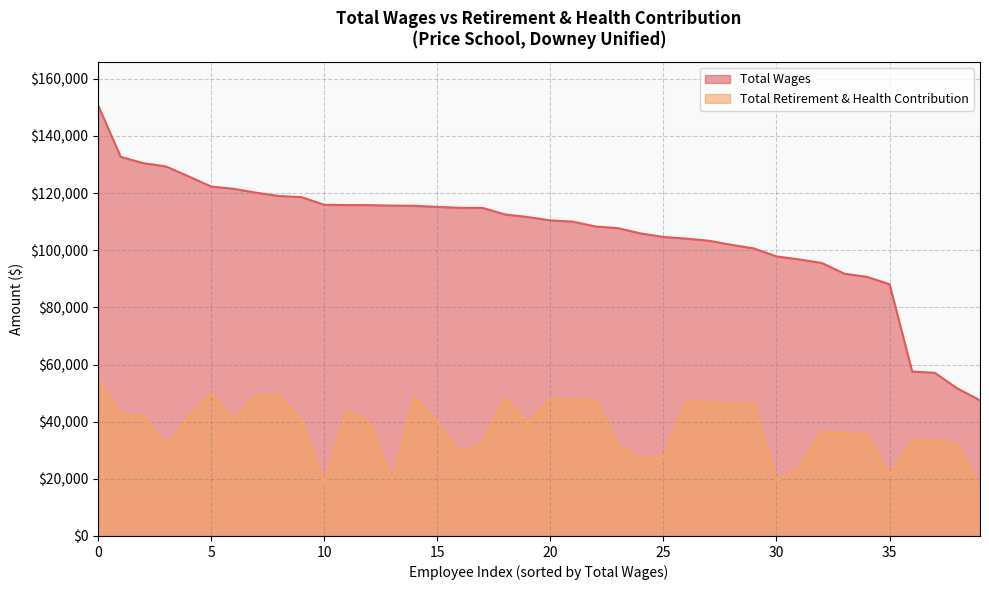

True or false: Total Retirement & Health Contribution and Total Wages cross at least once.

False